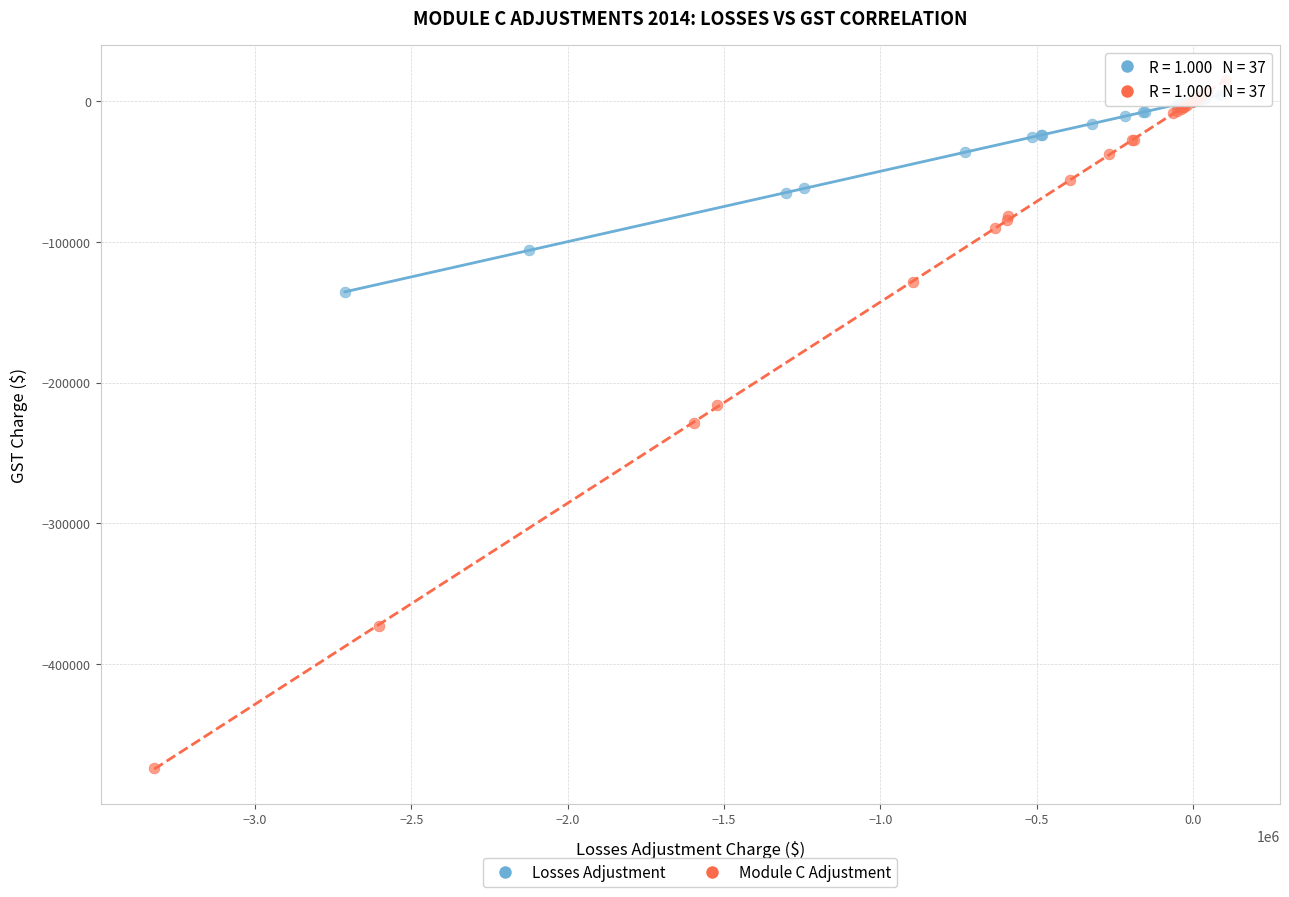

Which series has the largest Y range (max minus min)?

Module C Adjustment